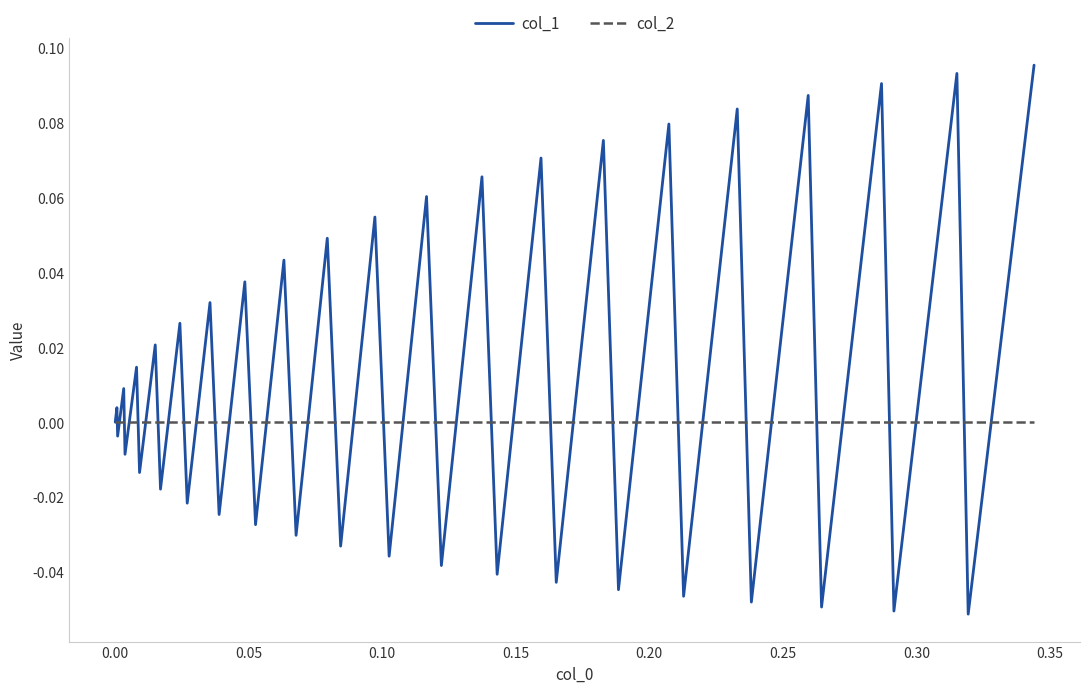

Which series has the largest total across all categories?

col_1